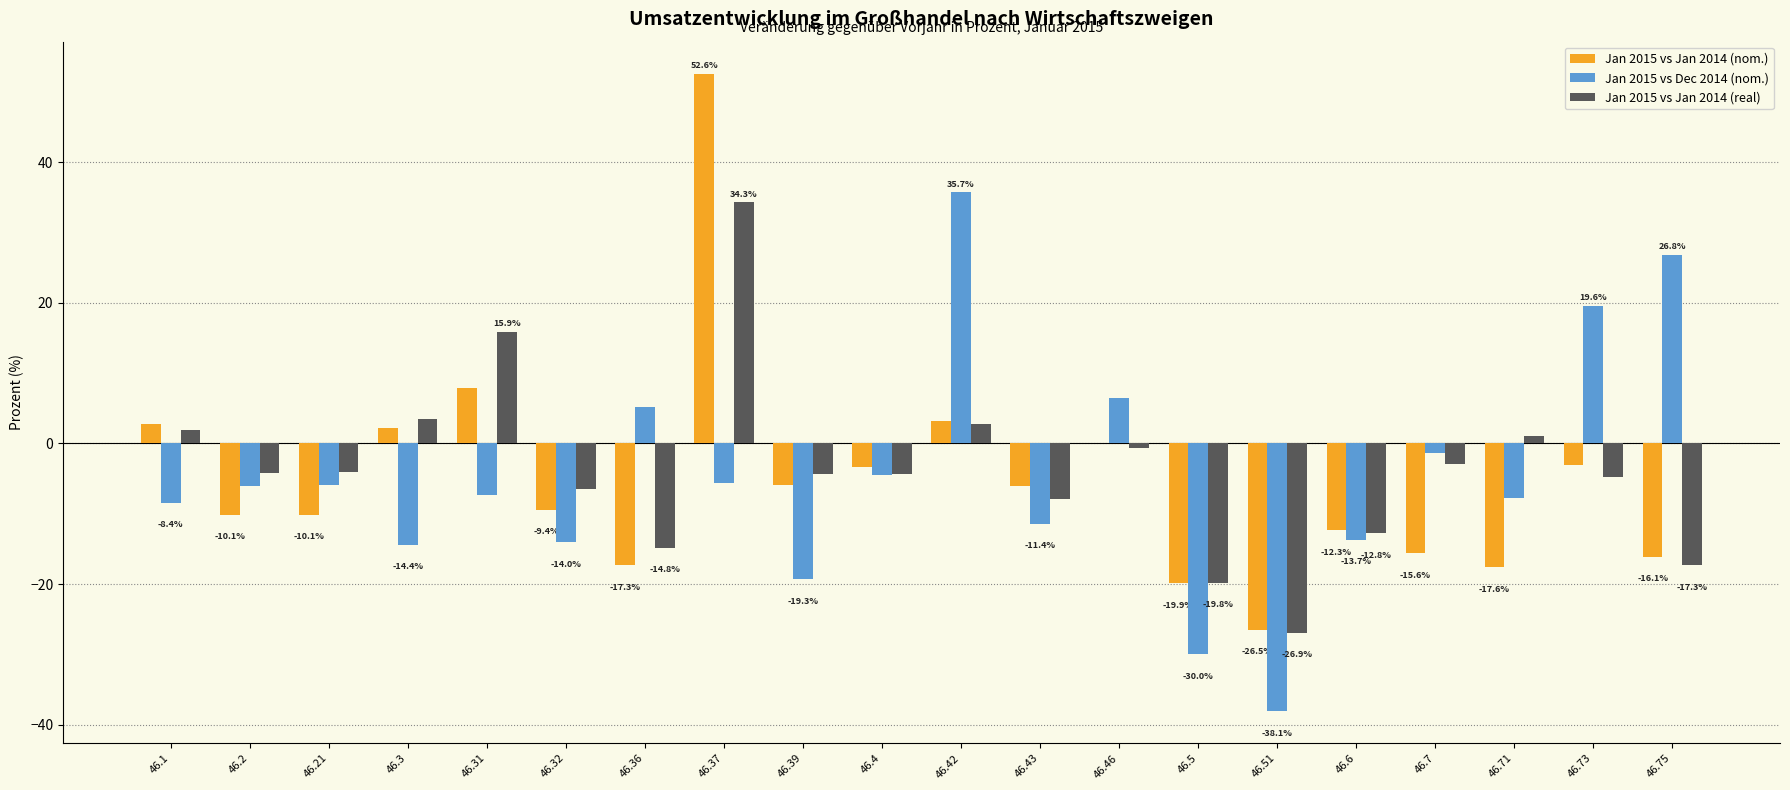

What value does the Jan 2015 vs Jan 2014 (real) series have at 46.46?

-0.6